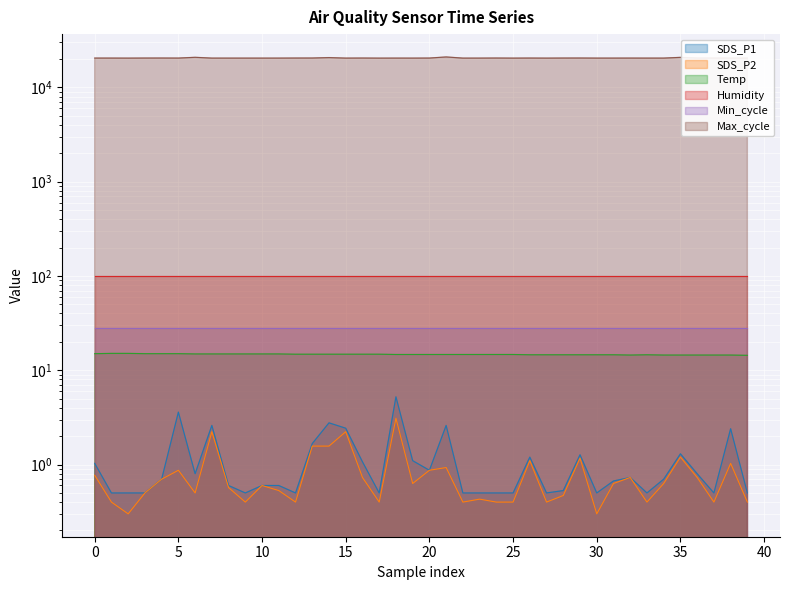

What is the difference between the SDS_P2 values at 27 and 13?

1.2